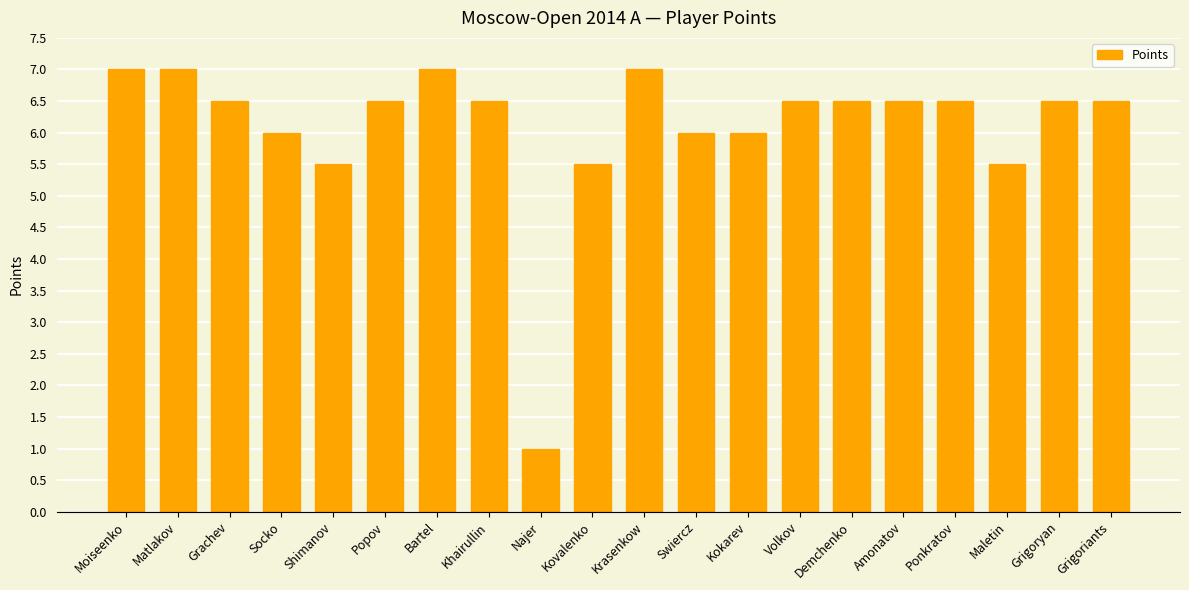

Reading left to right, list all the values displayed in this chart.

Moiseenko=7.0	Matlakov=7.0	Grachev=6.5	Socko=6.0	Shimanov=5.5	Popov=6.5	Bartel=7.0	Khairullin=6.5	Najer=1.0	Kovalenko=5.5	Krasenkow=7.0	Swiercz=6.0	Kokarev=6.0	Volkov=6.5	Demchenko=6.5	Amonatov=6.5	Ponkratov=6.5	Maletin=5.5	Grigoryan=6.5	Grigoriants=6.5